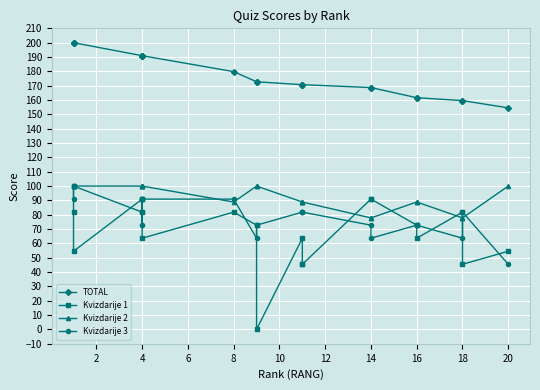

True or false: TOTAL and Kvizdarije 3 cross at least once.

False